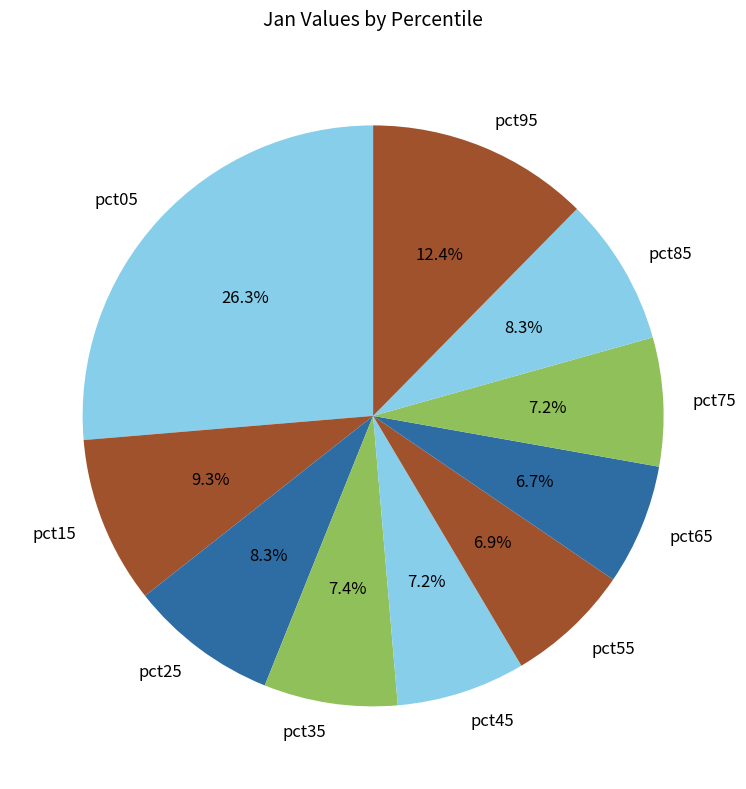

Which slice is the largest?

pct05